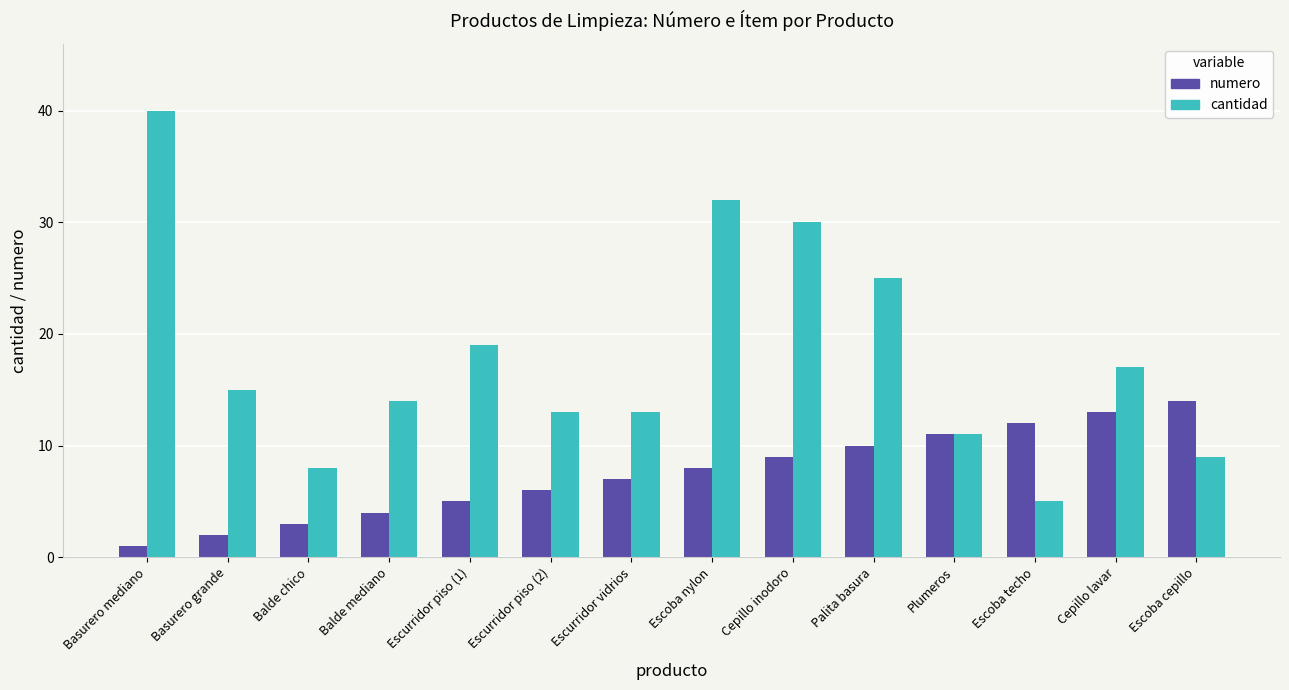

What is the sum of all cantidad values?

251